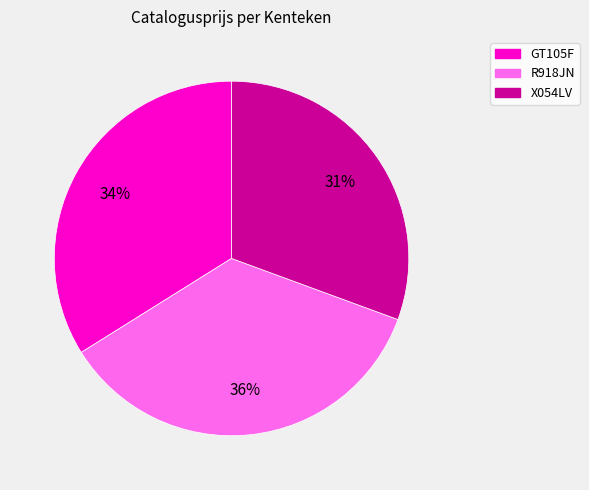

Is the sum of GT105F and X054LV greater than half?

Yes